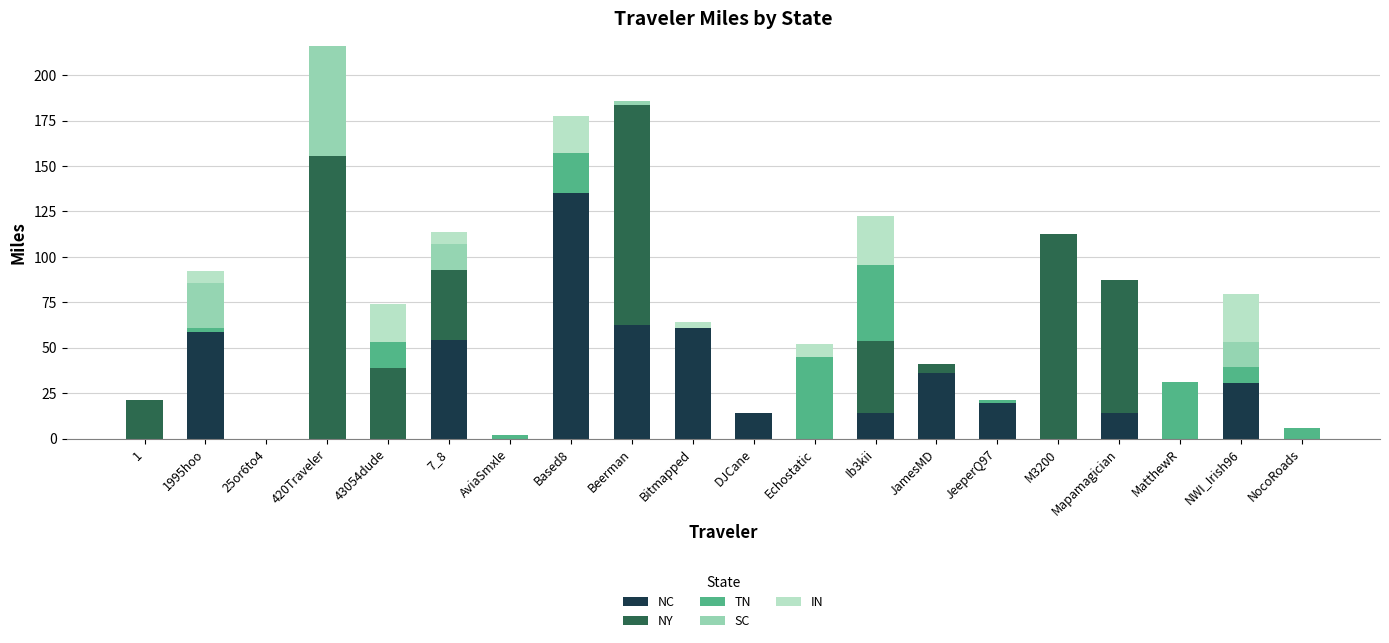

At which label does NC reach its peak?

Based8